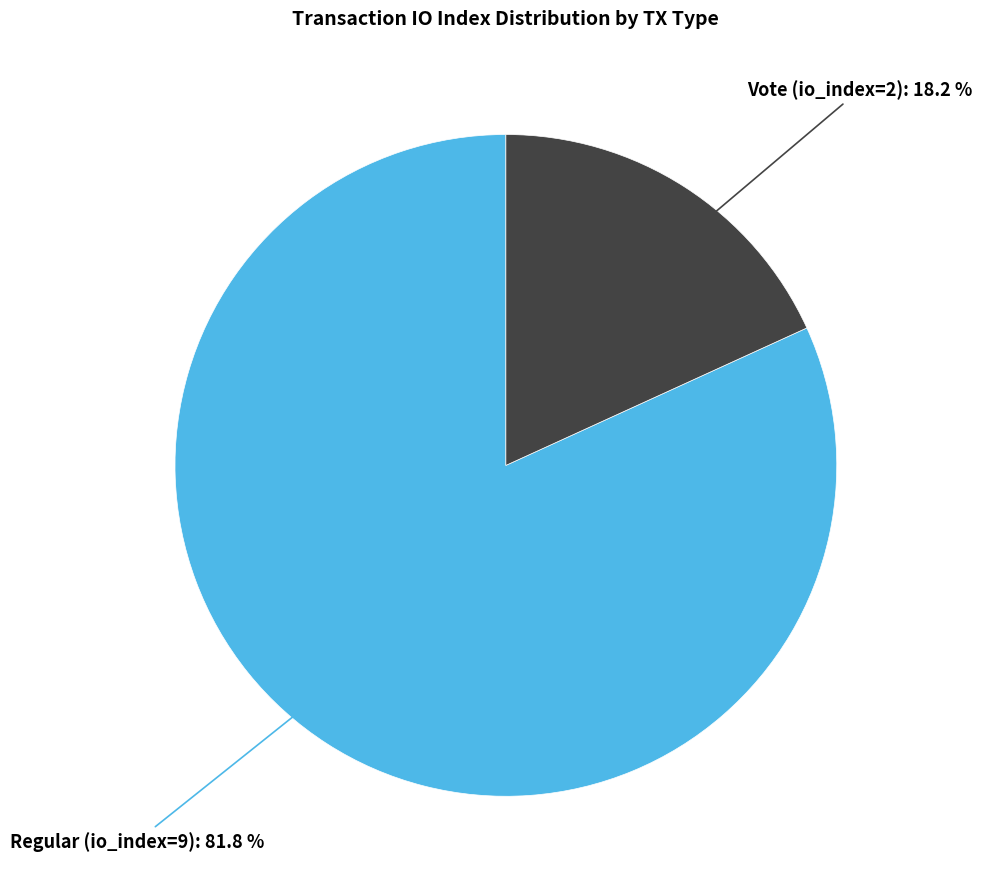

To the nearest percent, what portion does Regular (io_index=9) represent?

82%